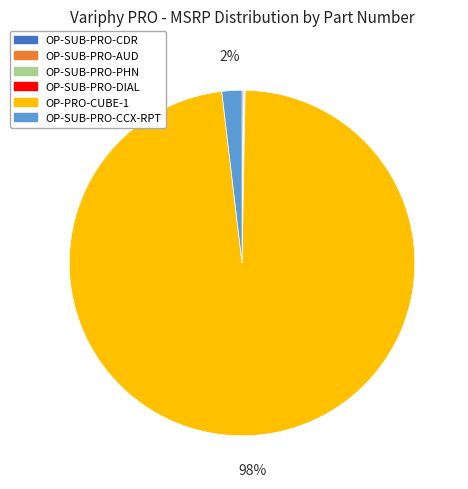

What is the majority slice?

OP-PRO-CUBE-1